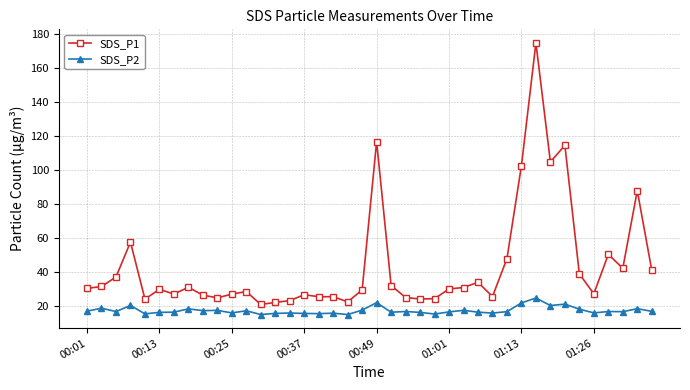

What are all the series names shown in the legend?

SDS_P1, SDS_P2